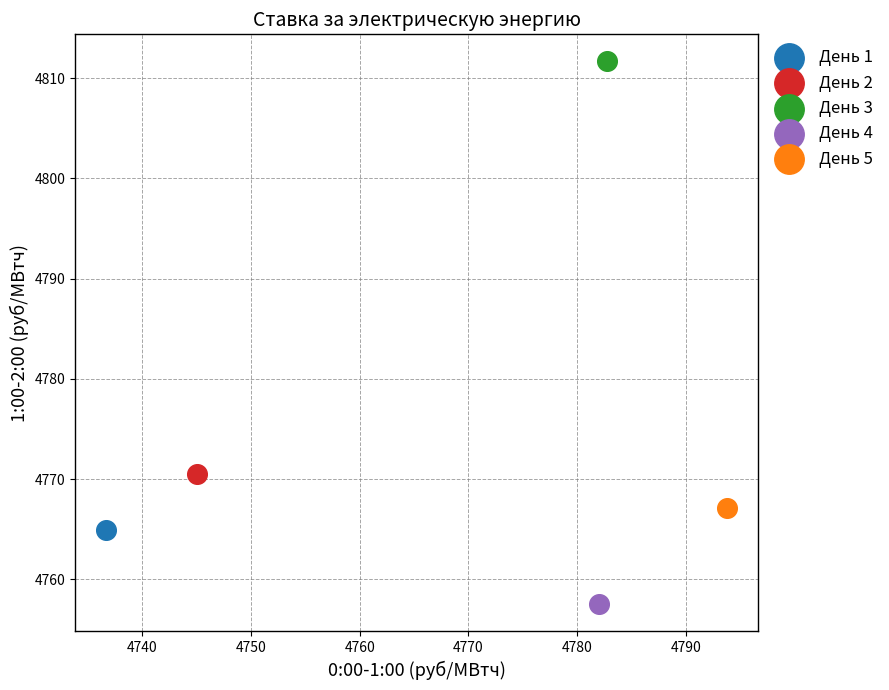

Which series reaches the maximum Y coordinate?

День 3